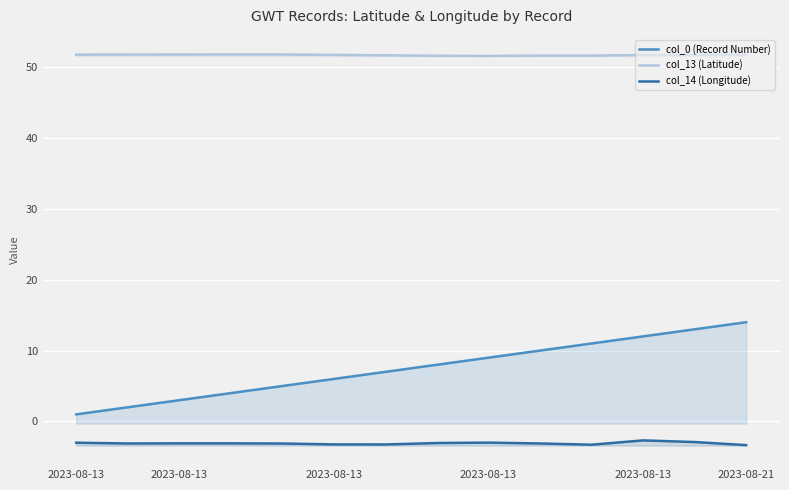

How many data points in col_0 (Record Number) are less than 8?

7